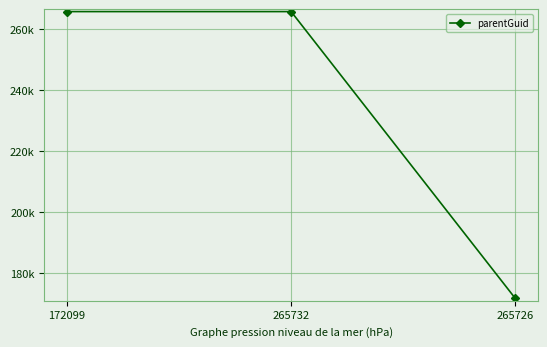

Where is the data nearest to the value 218744?

172099